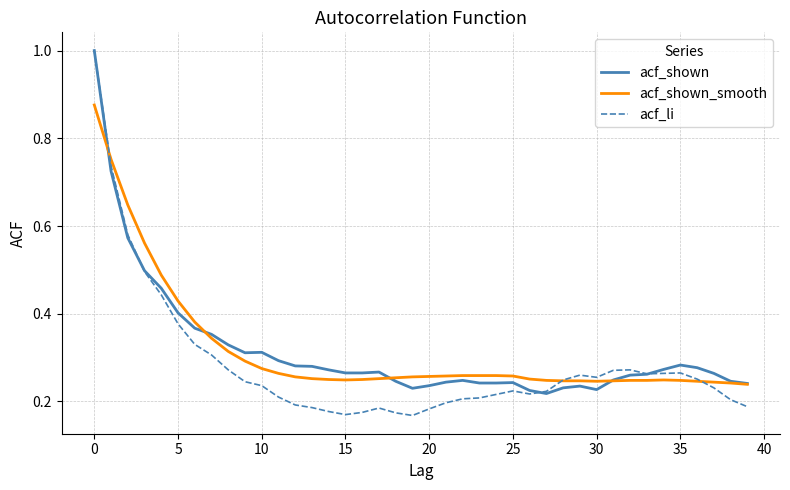

What is the greatest value displayed?

1.0